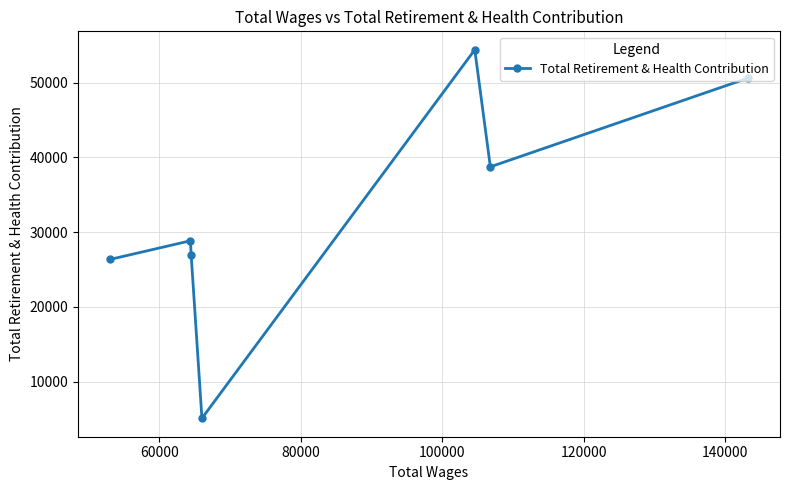

What is the value of the 5th point from the left?

54421